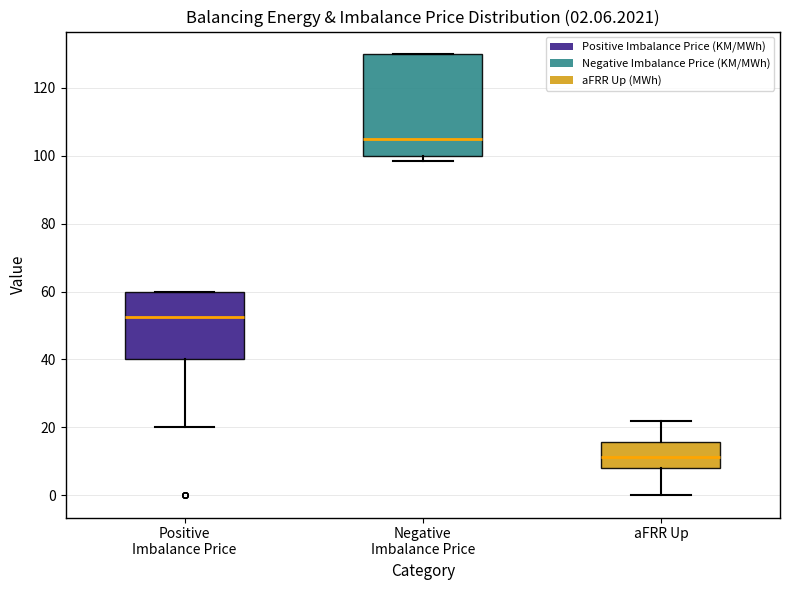

Comparing the boxes themselves (not the whiskers), which one is the tallest?

Negative Imbalance Price